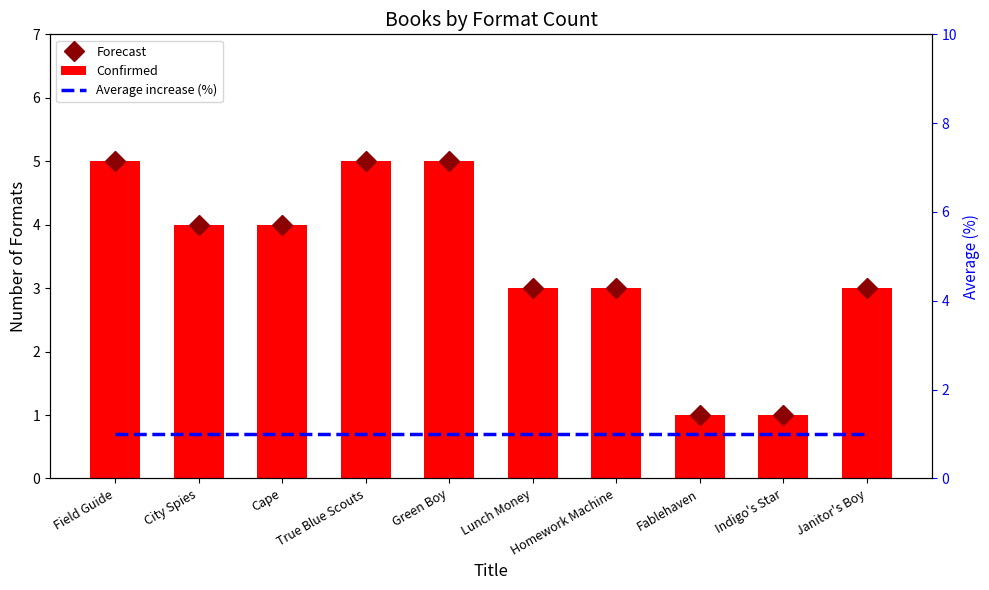

At which label does Forecast reach its minimum?

Fablehaven